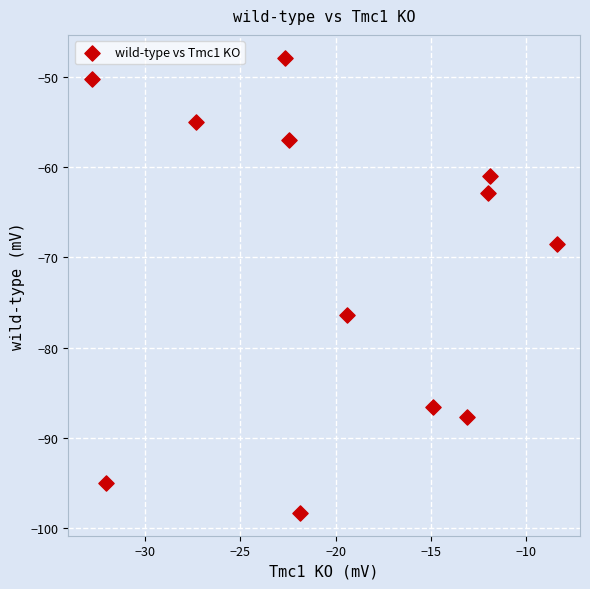

What Y value in the scatter plot is closest to -73?

-76.4